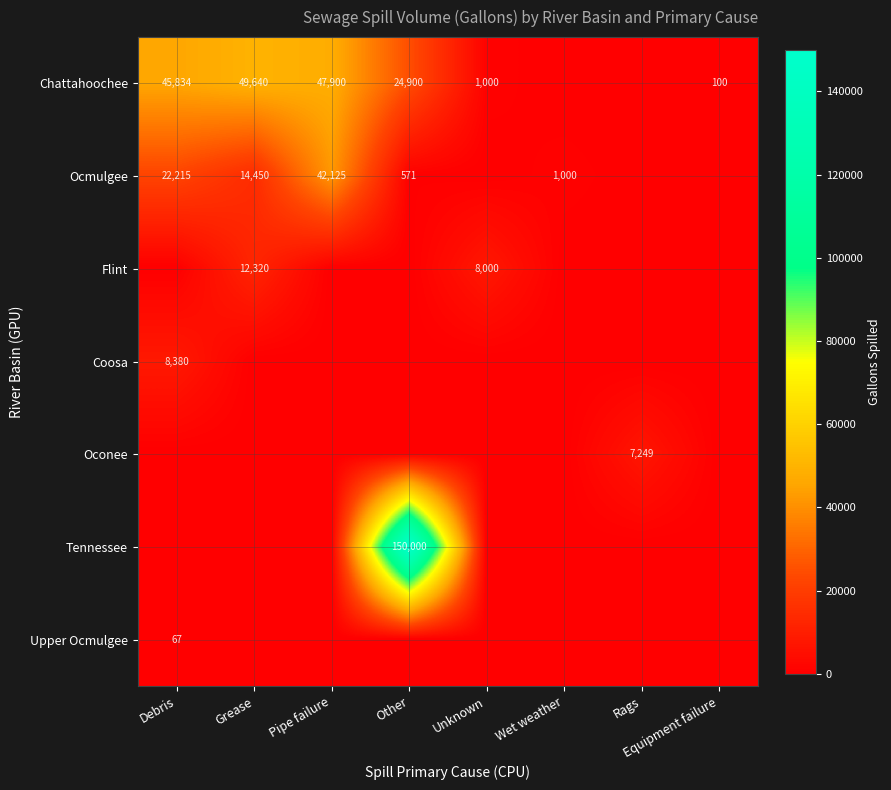

Which has a higher value, Wet weather or Equipment failure?

Equipment failure